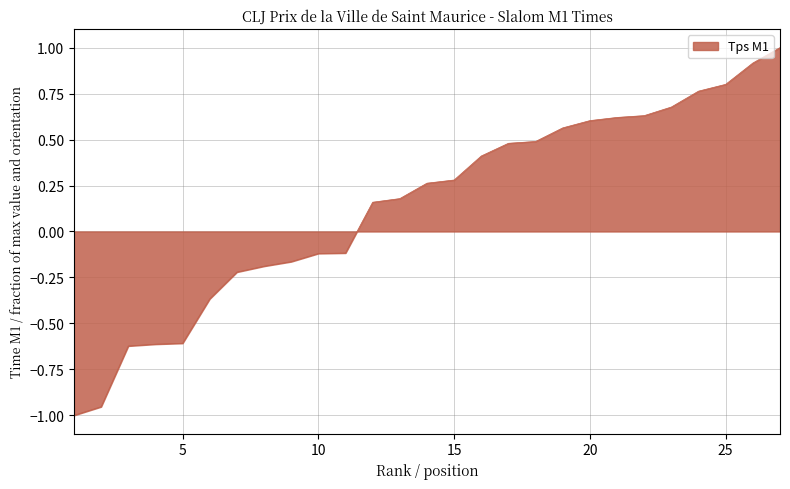

What is the maximum value shown in the chart?

1.0